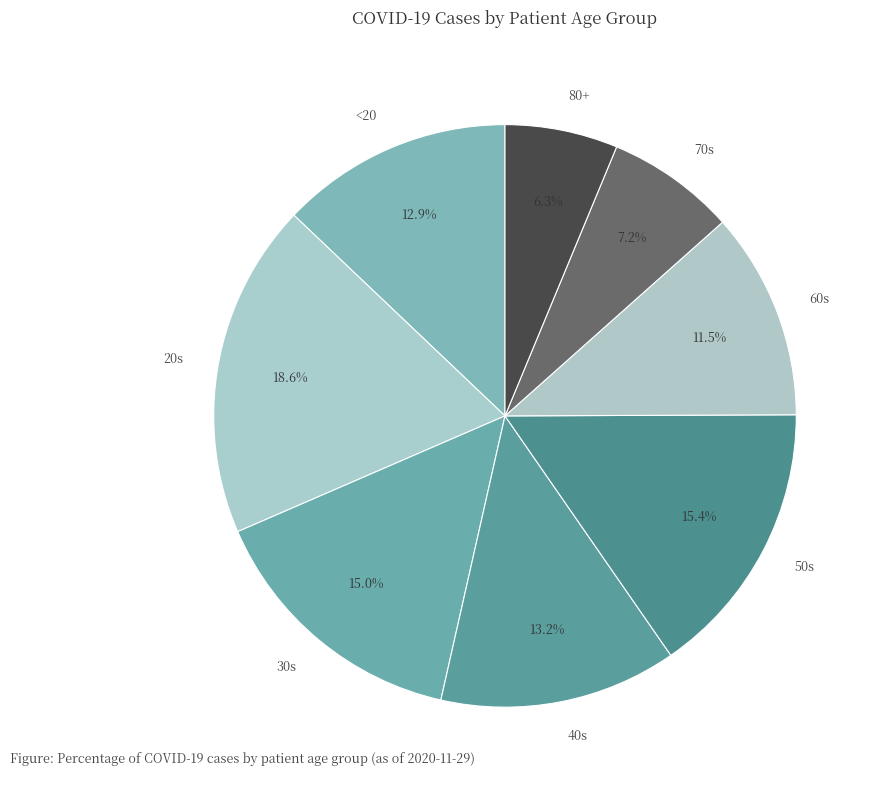

Which slice is the smallest?

80+